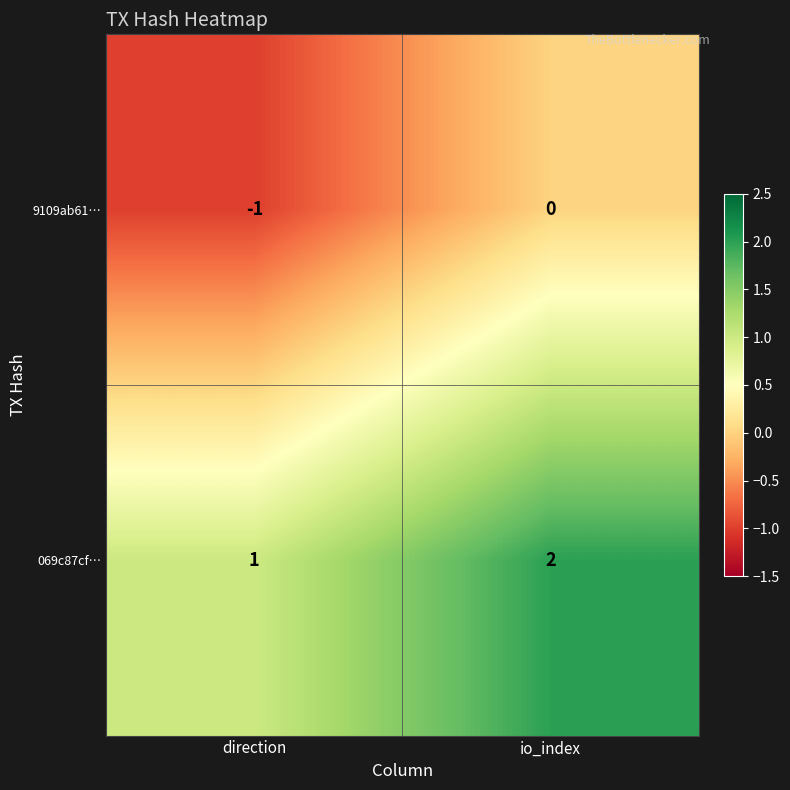

Which label corresponds to the smallest value in the chart?

direction